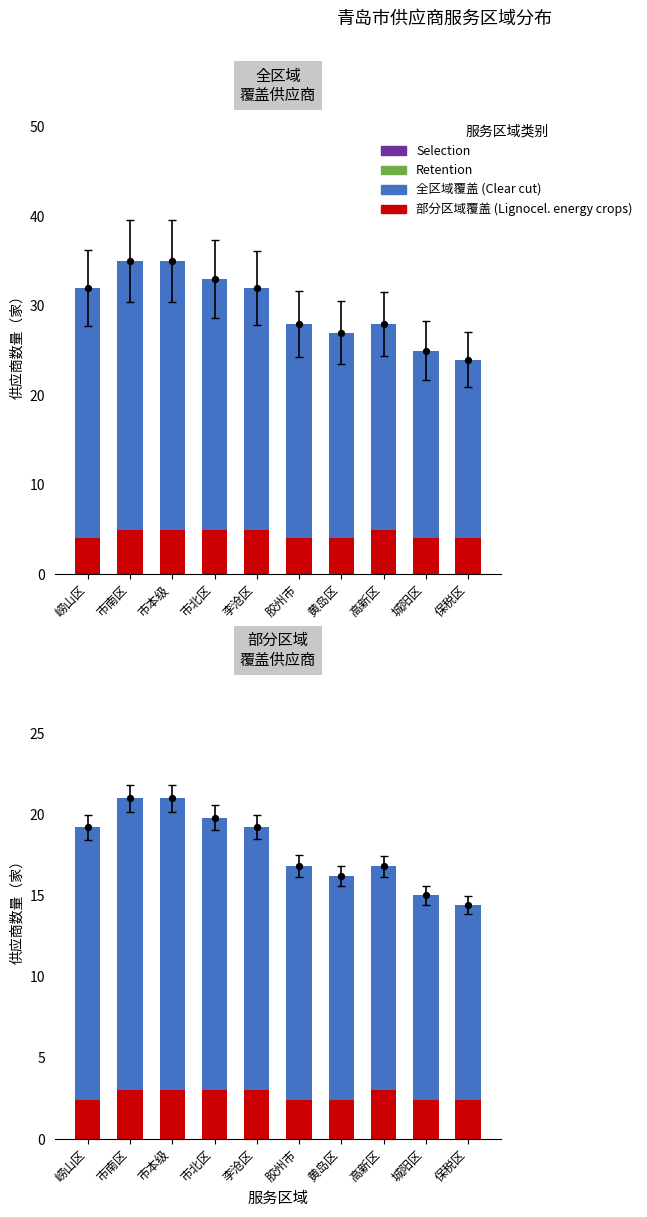

Is the value of 全区域覆盖 (Clear cut) at 黄岛区 greater than the value of 部分区域覆盖 (Lignocel. energy crops) at 李沧区?

Yes